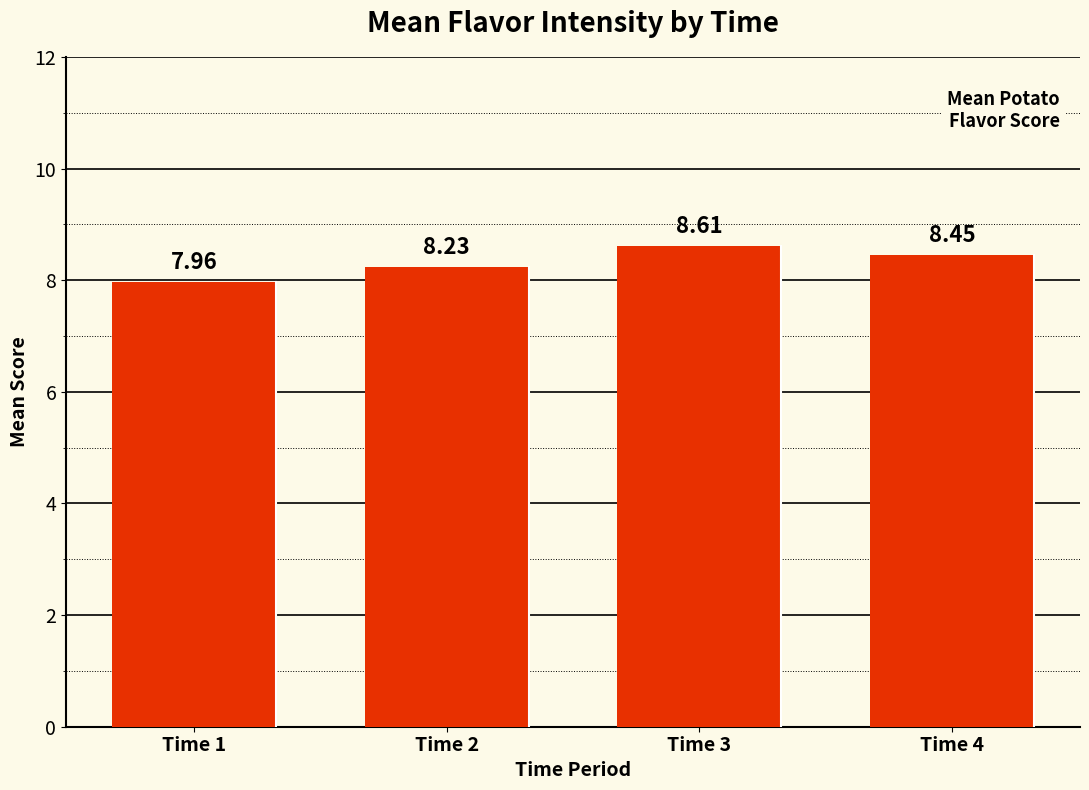

What is the sum of the values at Time 1 and Time 4?

16.4